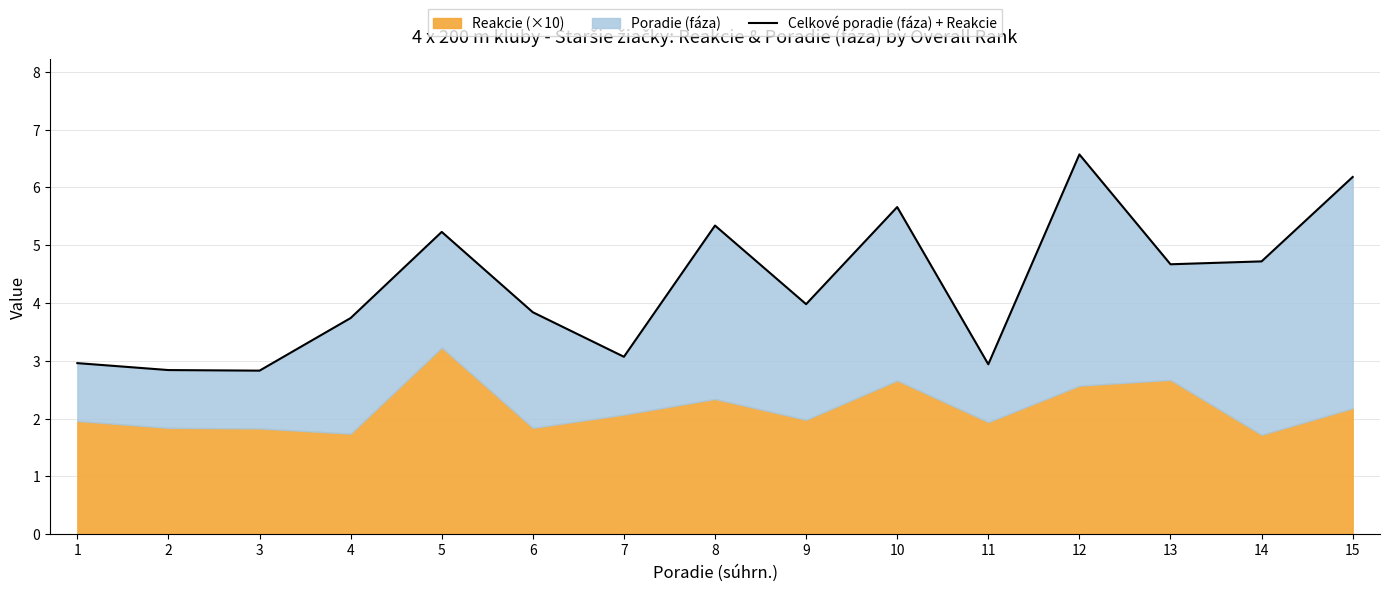

How many data points are less than 3?

4